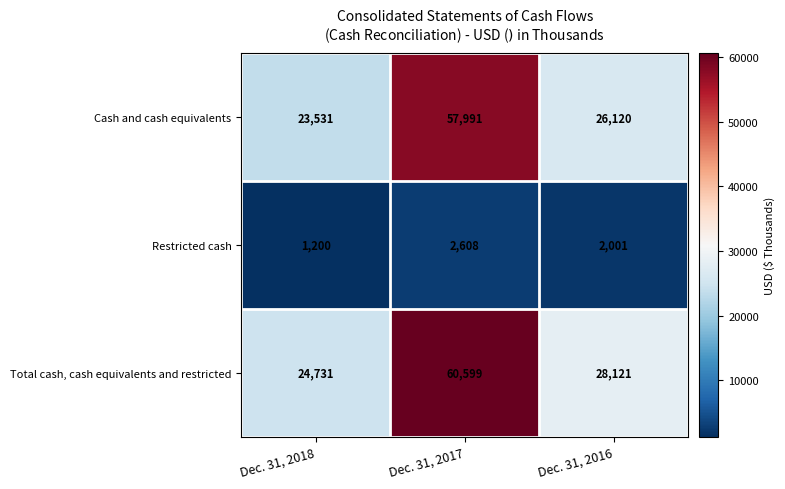

Between Dec. 31, 2018 and Dec. 31, 2016, which series saw the biggest shift?

Total cash, cash equivalents and restricted